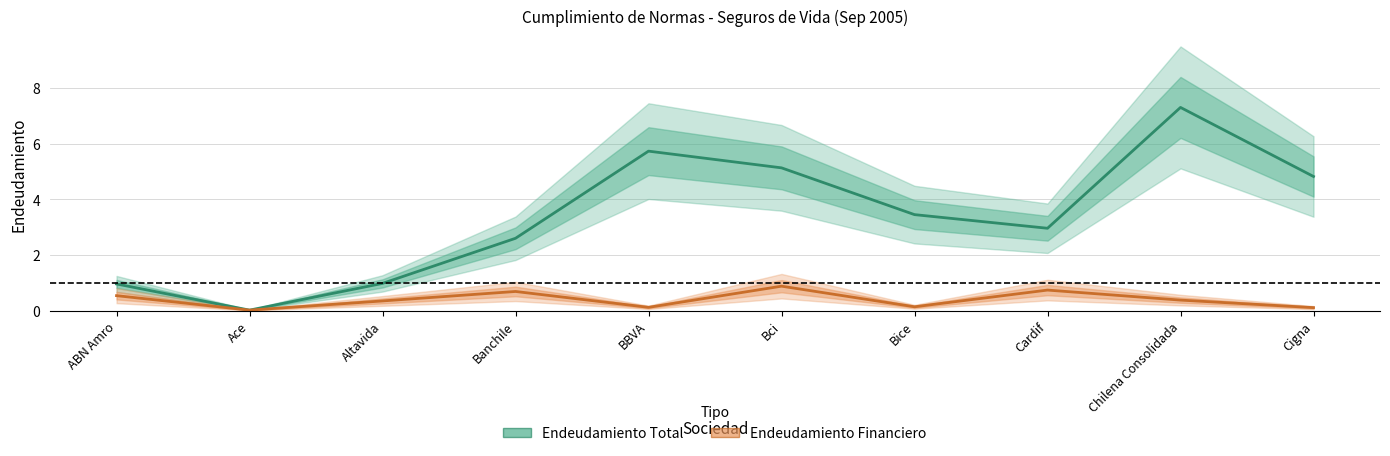

Rank the series by their maximum value, from lowest to highest.

Endeudamiento Financiero, Endeudamiento Total